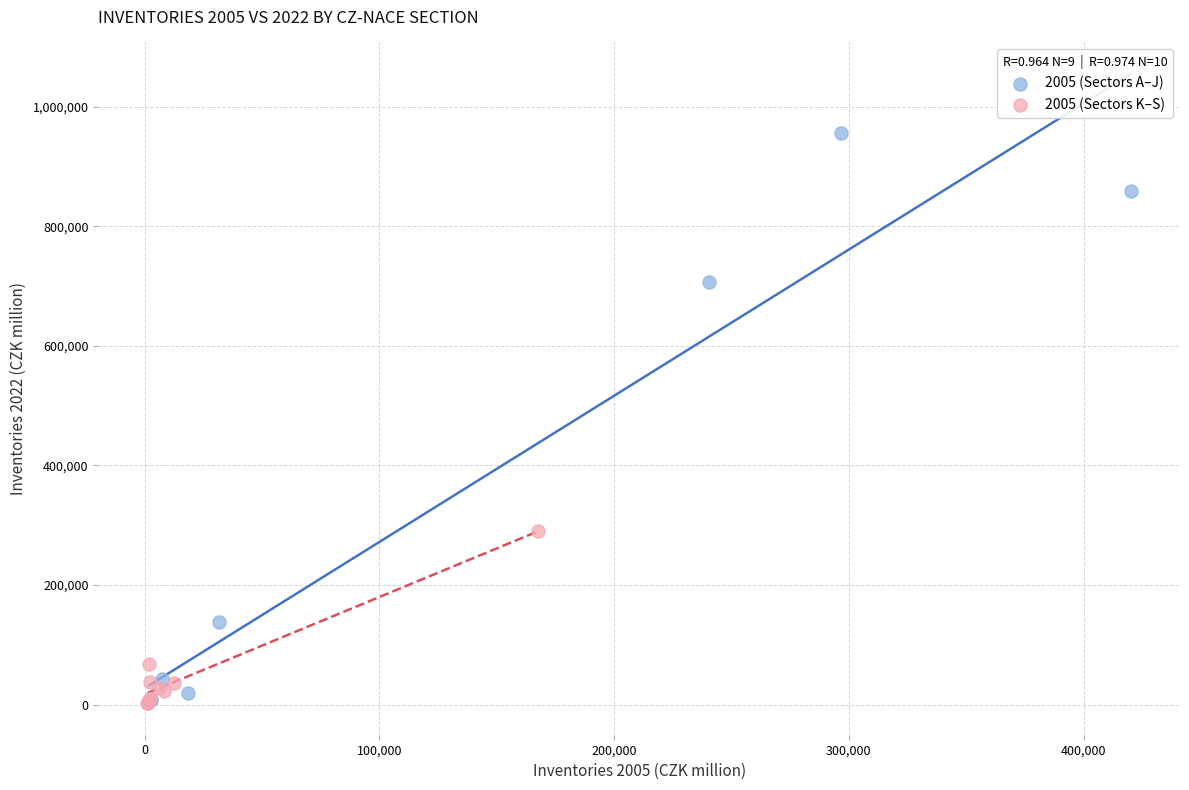

Which series contains the highest Y value?

2005 (Sectors A–J)